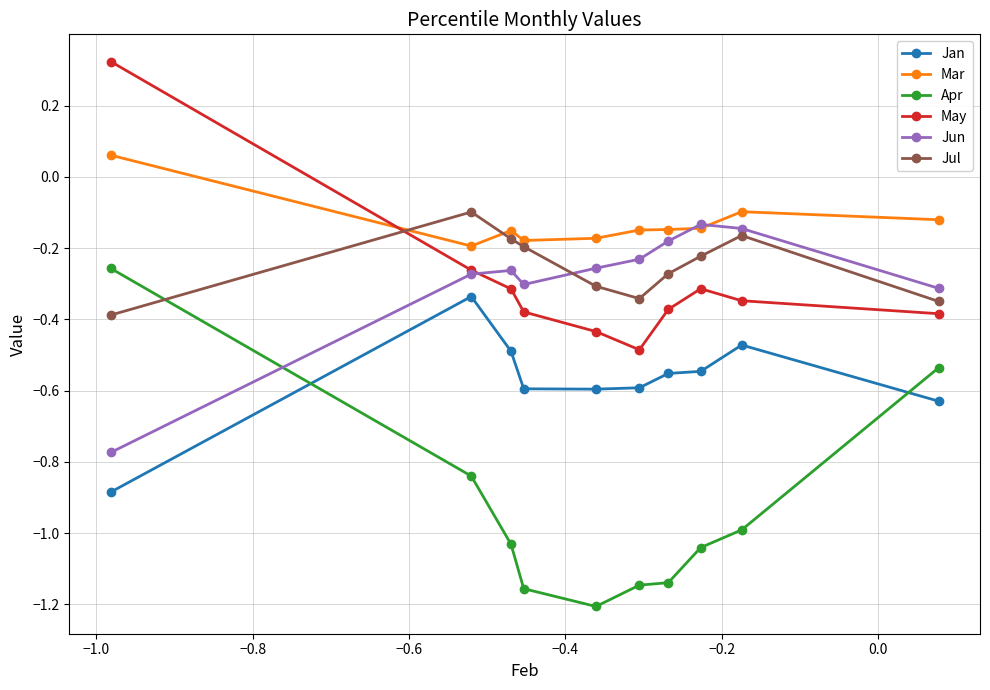

True or false: Jul has more than 1 points higher than both neighbors.

True